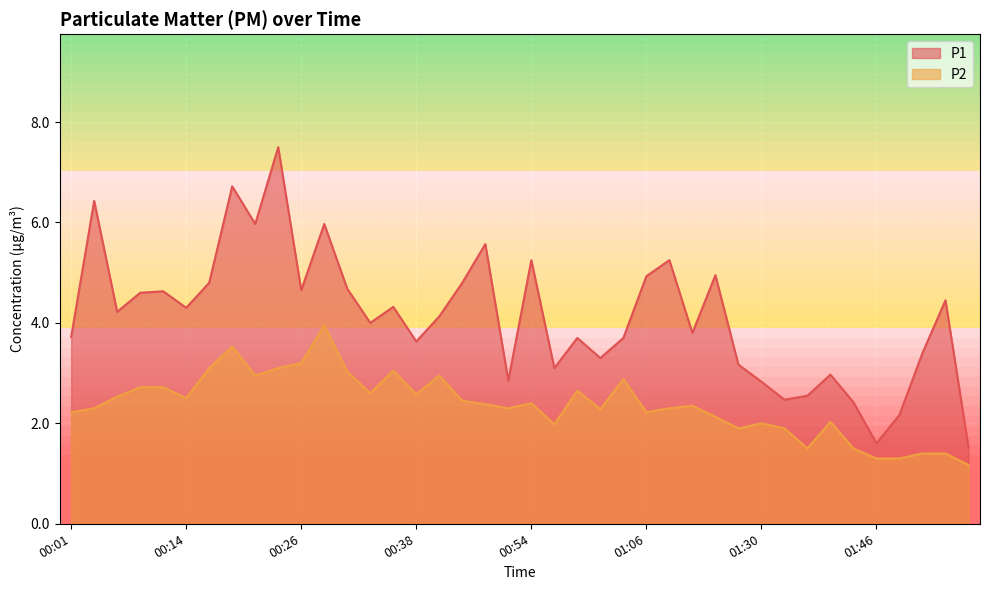

Is the value of P2 at 00:21 greater than the value of P1 at 00:49?

No